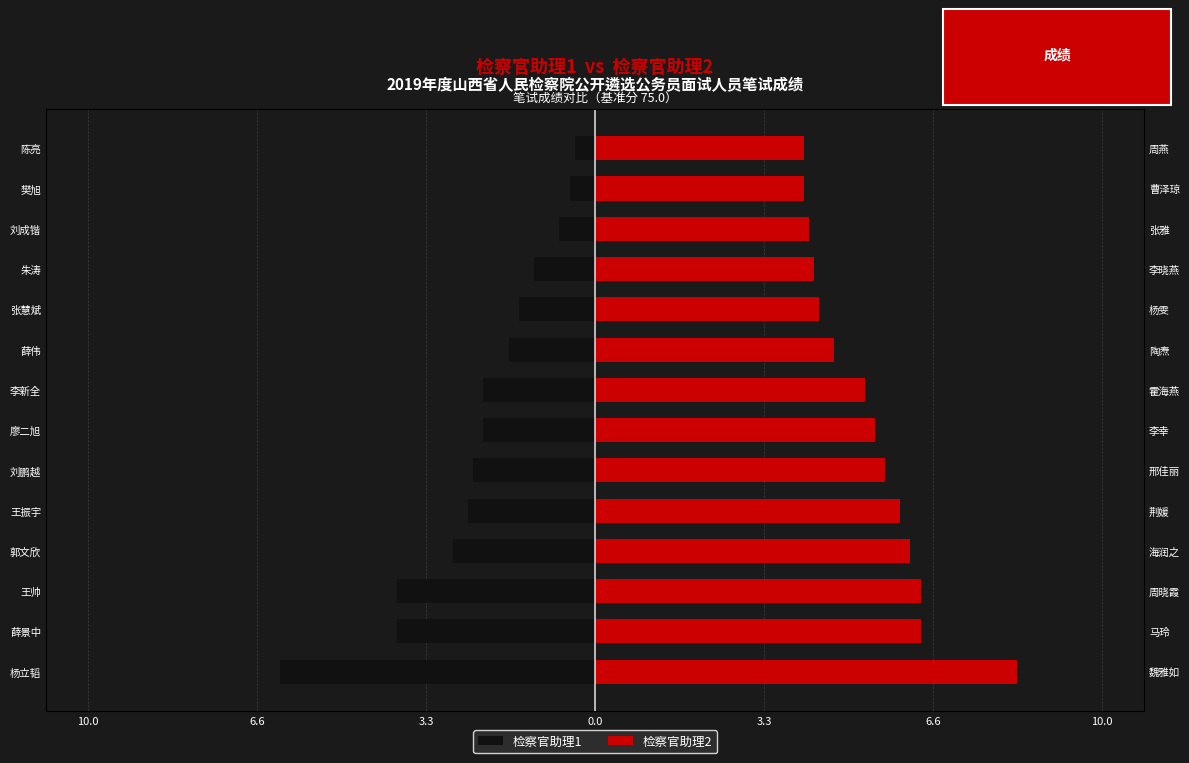

Which series has the widest spread of values?

检察官助理1